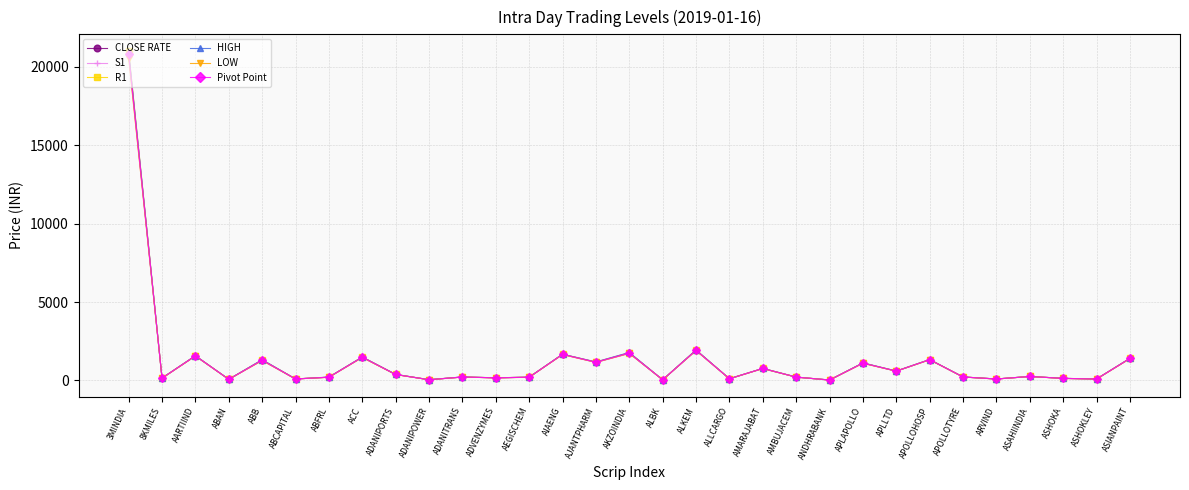

What is the label of the 31st point from the right?

3MINDIA